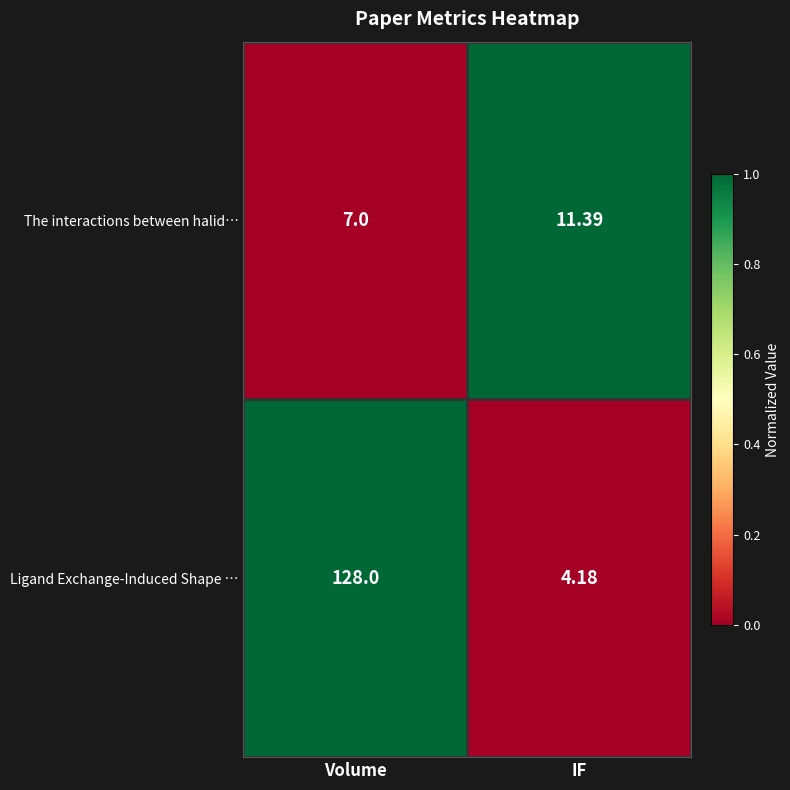

At which label is The interactions between halid… closest to 9?

Volume